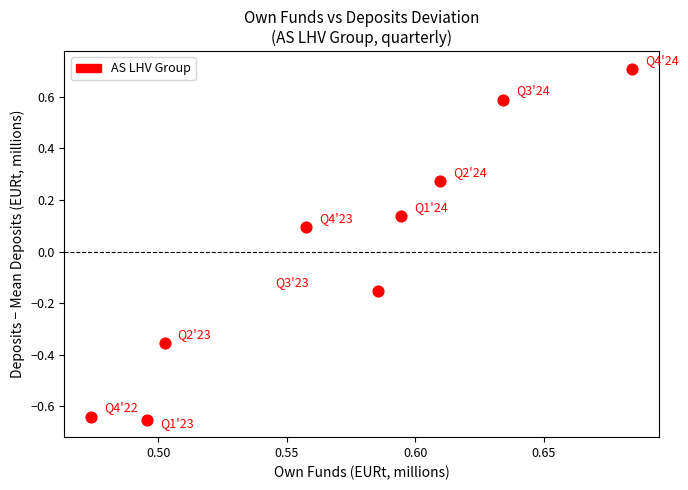

What is the range of Y values (max minus min)?

1.4